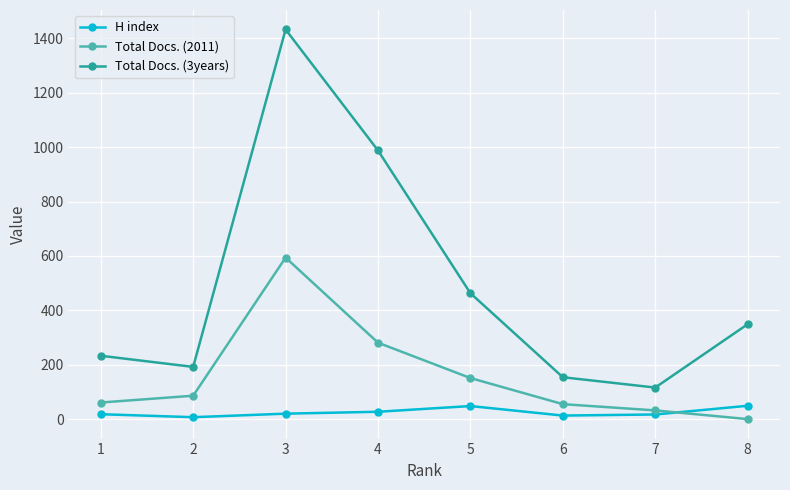

What is the value of the Total Docs. (3years) point at the 3rd from the left?

1433